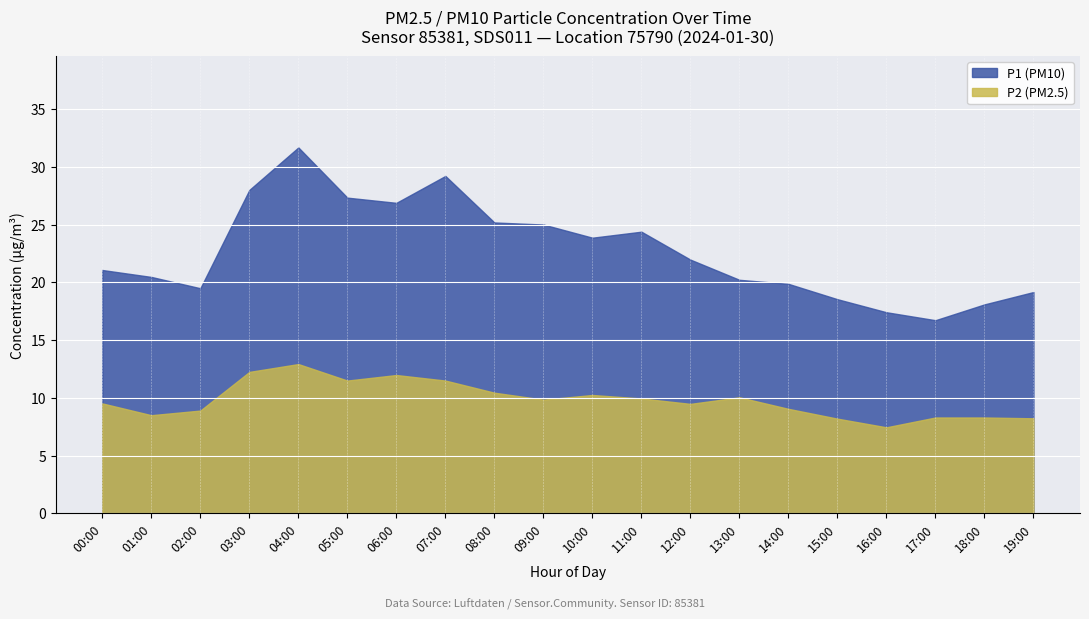

What is the label of the 6th point from the left?

05:00